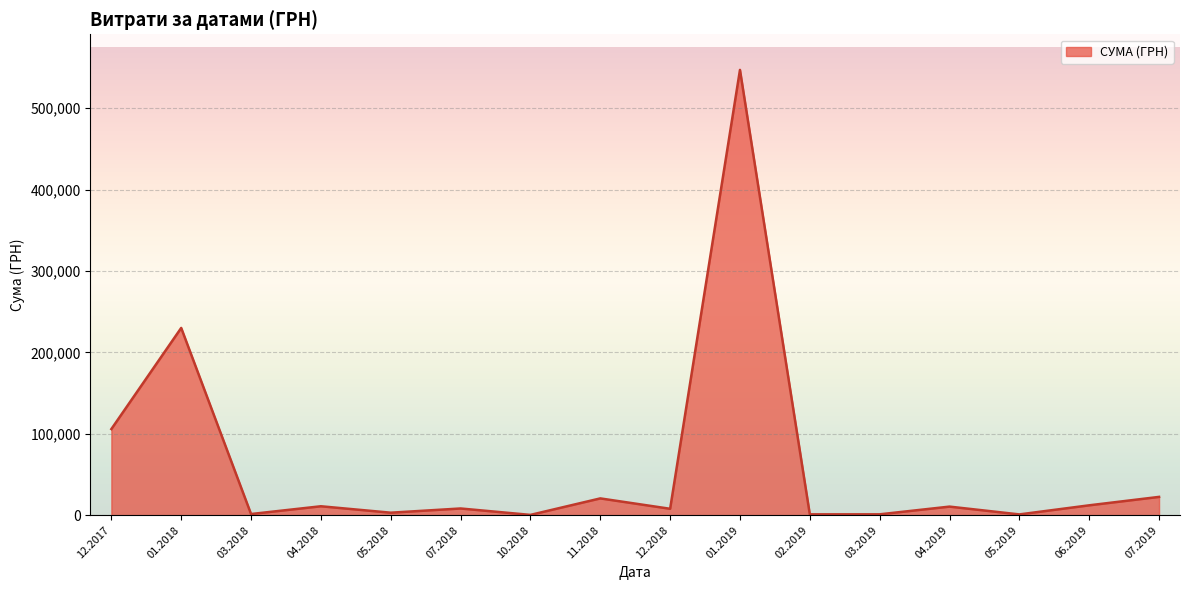

What is the maximum value shown in the chart?

546929.7